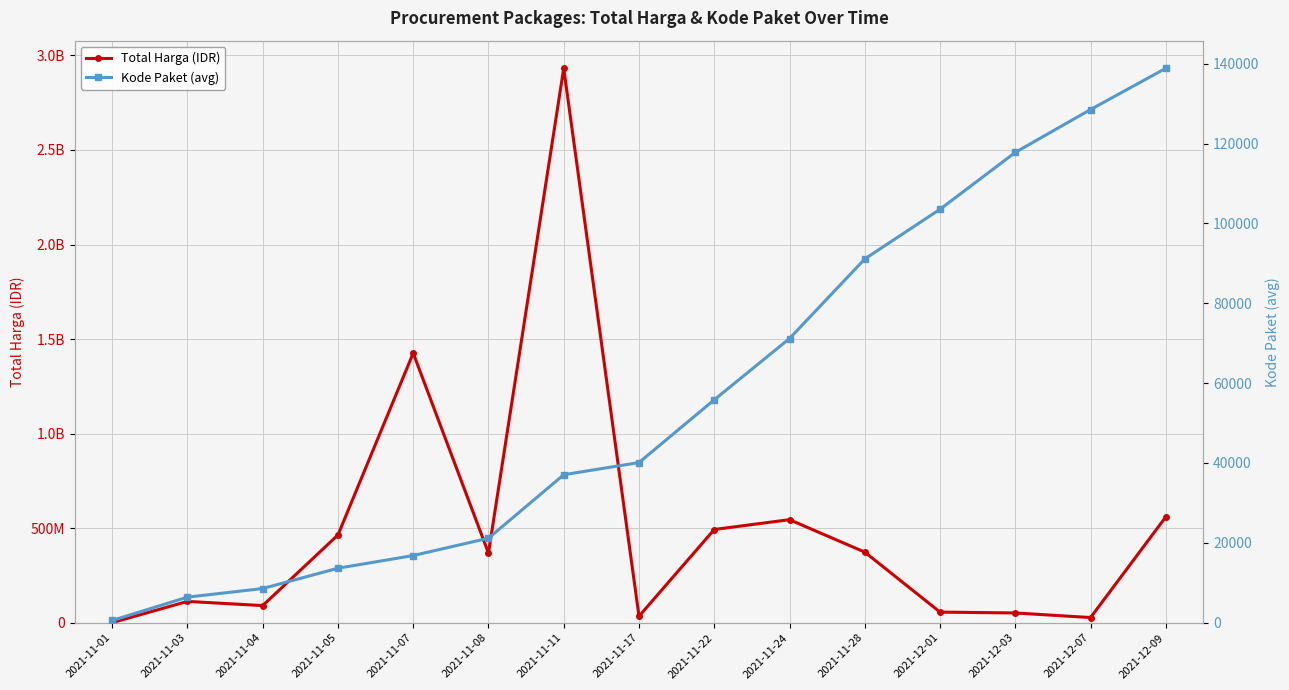

True or false: Kode Paket (avg) and Total Harga (IDR) intersect in this chart.

False